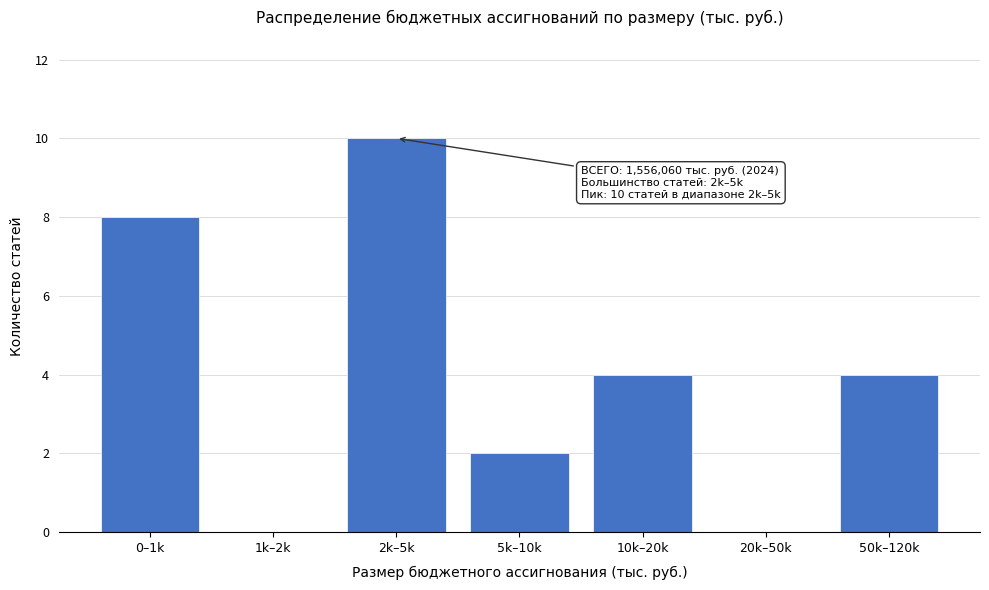

Reading left to right, what are all the values shown in this chart?

0–1k=8	1k–2k=0	2k–5k=10	5k–10k=2	10k–20k=4	20k–50k=0	50k–120k=4